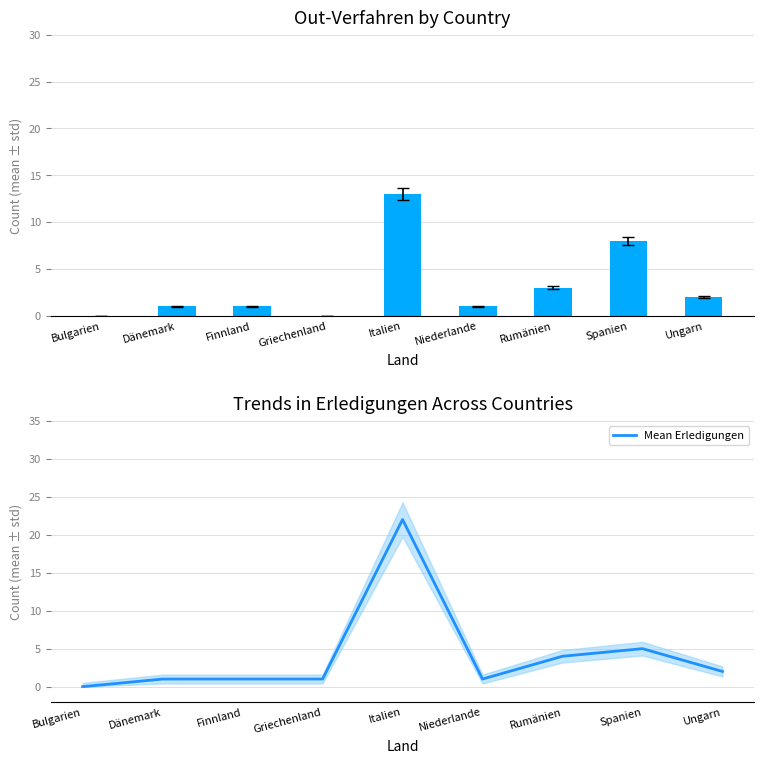

At which category does the chart reach its peak across all series?

Italien